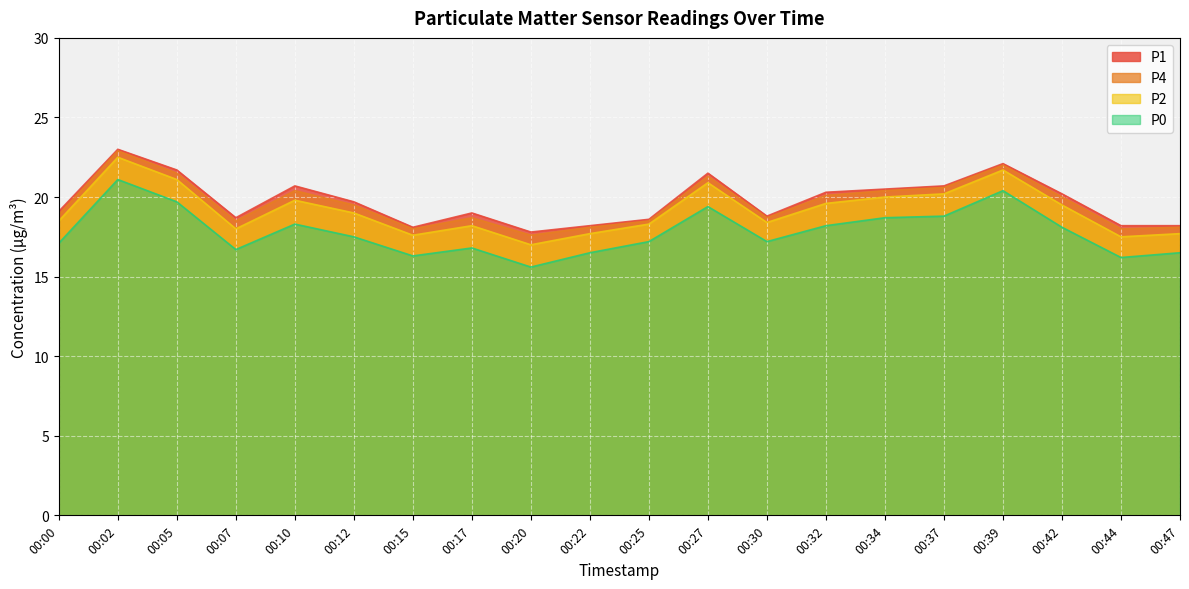

Reading right to left, extract all data points from this chart.

P1: 00:47=18.2	00:44=18.2	00:42=20.2	00:39=22.1	00:37=20.7	00:34=20.5	00:32=20.3	00:30=18.8	00:27=21.5	00:25=18.6	00:22=18.2	00:20=17.8	00:17=19.0	00:15=18.1	00:12=19.7	00:10=20.7	00:07=18.7	00:05=21.7	00:02=23.0	00:00=19.1
P4: 00:47=18.1	00:44=18.0	00:42=20.0	00:39=22.0	00:37=20.6	00:34=20.4	00:32=20.1	00:30=18.7	00:27=21.3	00:25=18.5	00:22=18.1	00:20=17.6	00:17=18.7	00:15=18.0	00:12=19.5	00:10=20.4	00:07=18.5	00:05=21.5	00:02=22.9	00:00=18.9
P2: 00:47=17.7	00:44=17.5	00:42=19.5	00:39=21.7	00:37=20.2	00:34=20.0	00:32=19.6	00:30=18.4	00:27=20.9	00:25=18.3	00:22=17.7	00:20=17.0	00:17=18.2	00:15=17.6	00:12=19.0	00:10=19.8	00:07=18.0	00:05=21.1	00:02=22.5	00:00=18.5
P0: 00:47=16.5	00:44=16.2	00:42=18.1	00:39=20.4	00:37=18.8	00:34=18.7	00:32=18.2	00:30=17.2	00:27=19.4	00:25=17.2	00:22=16.5	00:20=15.6	00:17=16.8	00:15=16.3	00:12=17.5	00:10=18.3	00:07=16.7	00:05=19.7	00:02=21.1	00:00=17.1